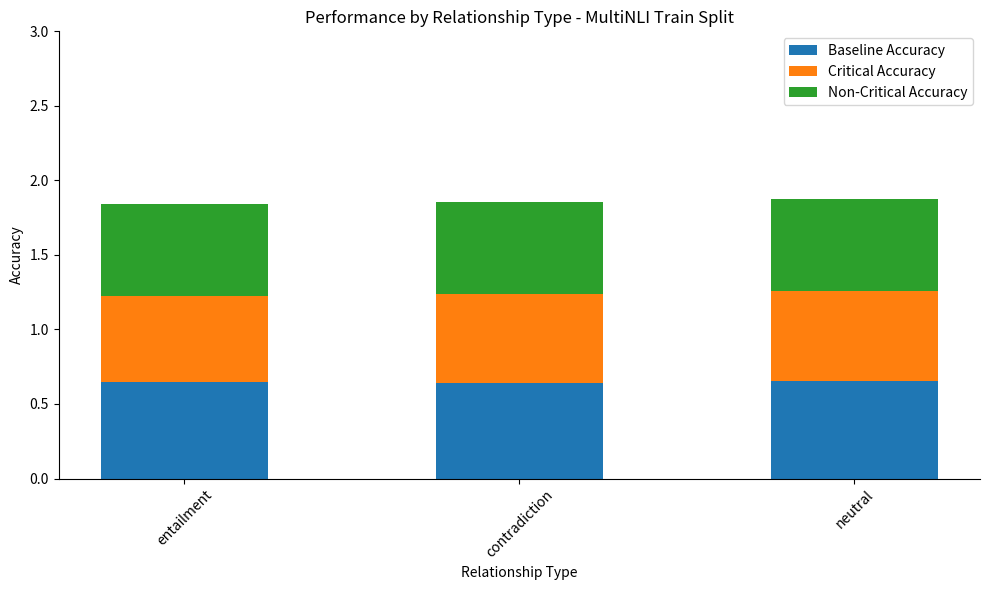

Is it true that Baseline Accuracy equals 1.1 at neutral?

False